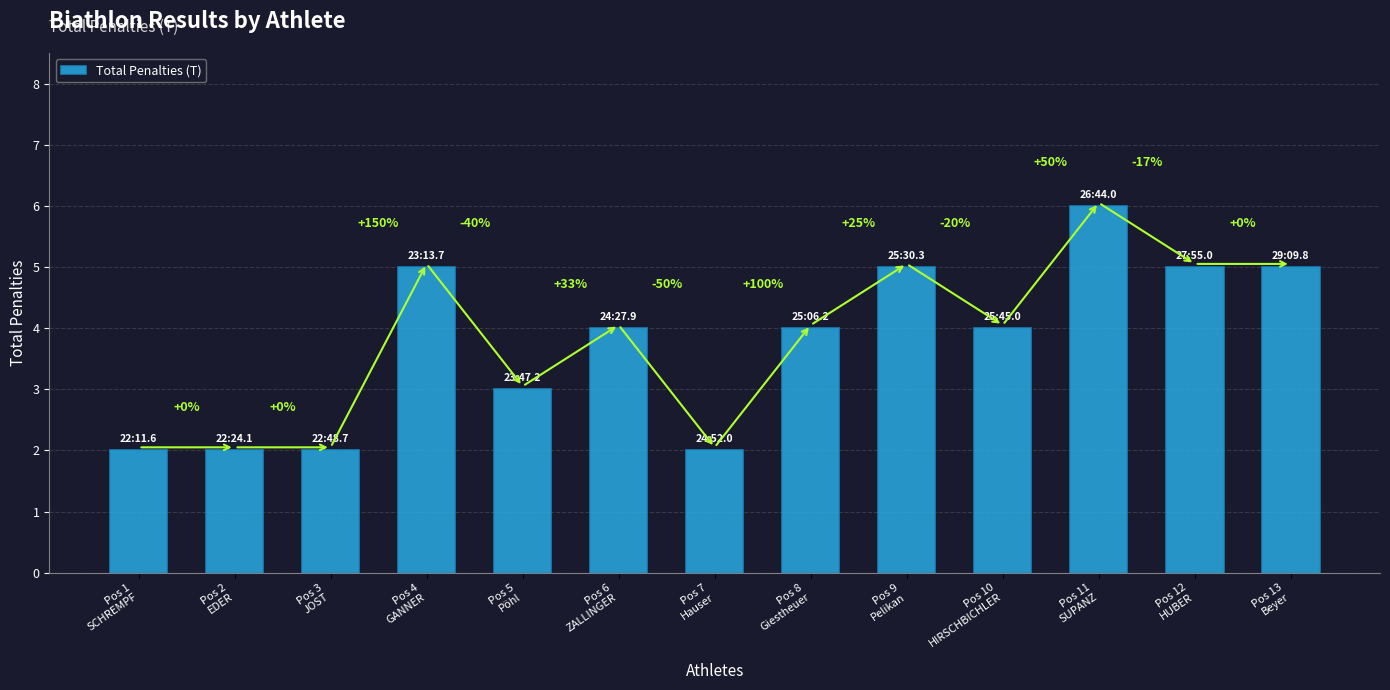

Reading left to right, transcribe all the data shown in this chart.

Pos 1
SCHREMPF=2	Pos 2
EDER=2	Pos 3
JOST=2	Pos 4
GANNER=5	Pos 5
Pöhl=3	Pos 6
ZALLINGER=4	Pos 7
Hauser=2	Pos 8
Giestheuer=4	Pos 9
Pelikan=5	Pos 10
HIRSCHBICHLER=4	Pos 11
SUPANZ=6	Pos 12
HUBER=5	Pos 13
Beyer=5